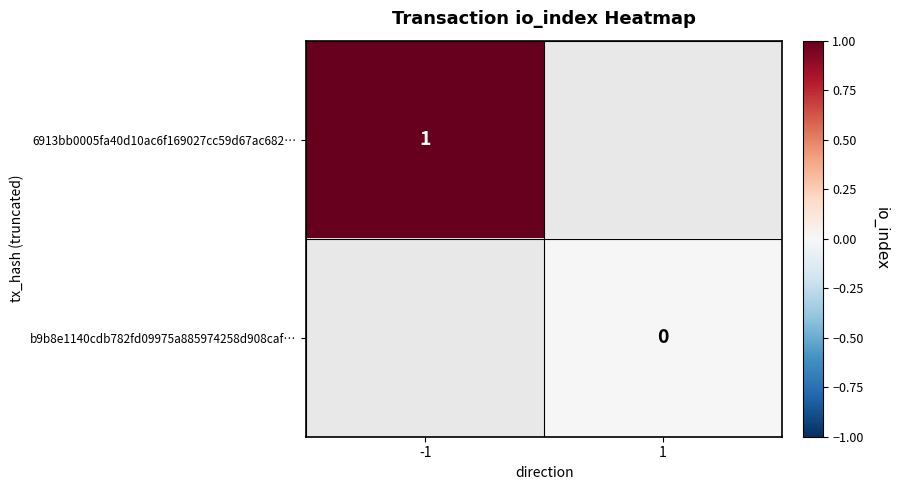

Is it true that 6913bb0005fa40d10ac6f169027cc59d67ac682… equals 1 at -1?

True